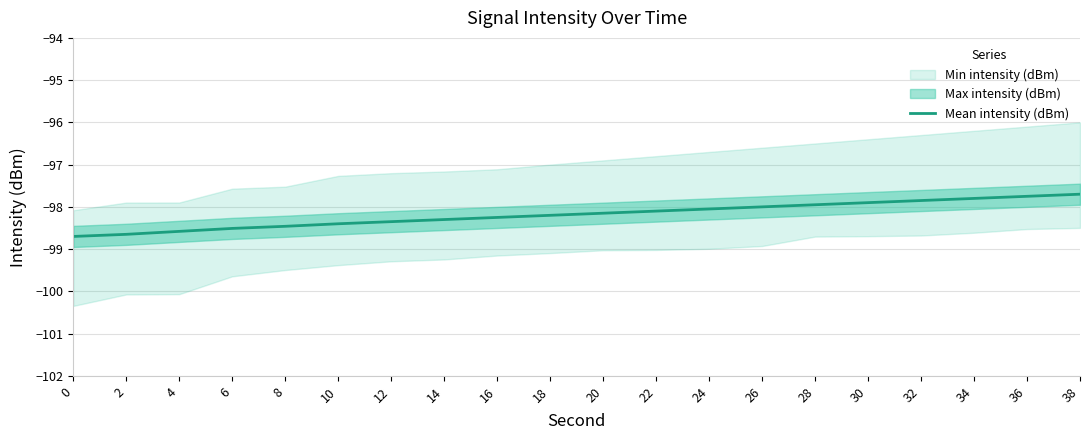

What value does the data have at 8?

-98.5